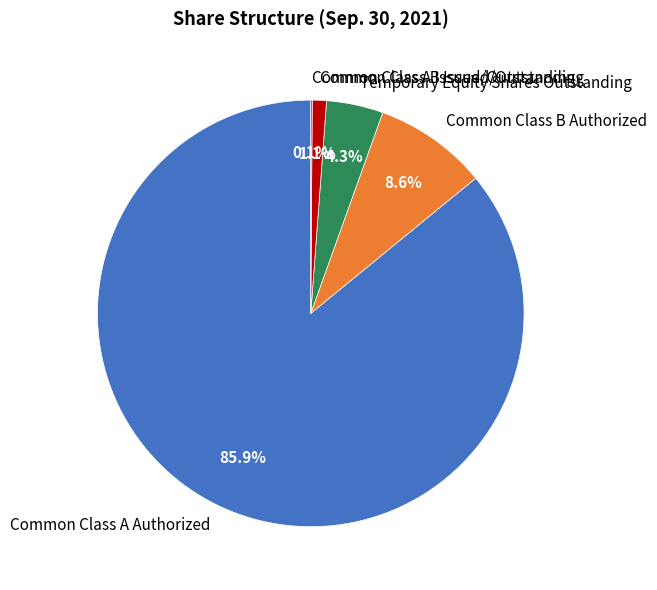

Is Common Class B Issued/Outstanding the majority of the pie?

No